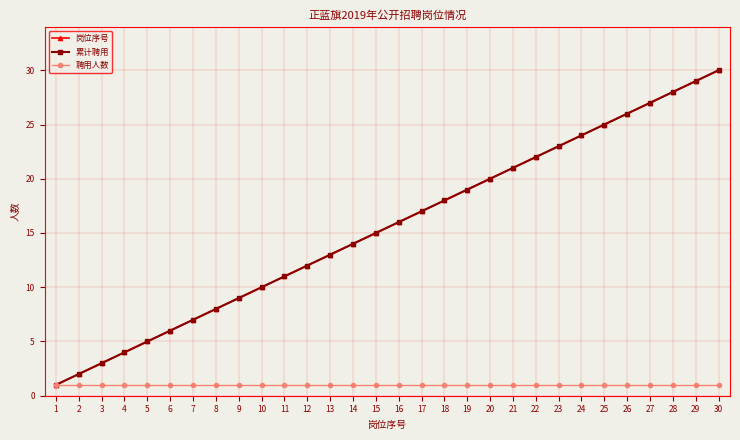

Where is 岗位序号 nearest to the value 15?

15